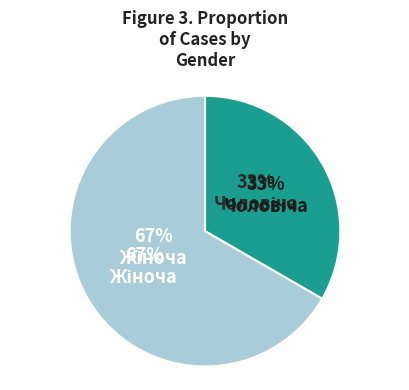

To the nearest percent, what portion does Чоловіча represent?

33%